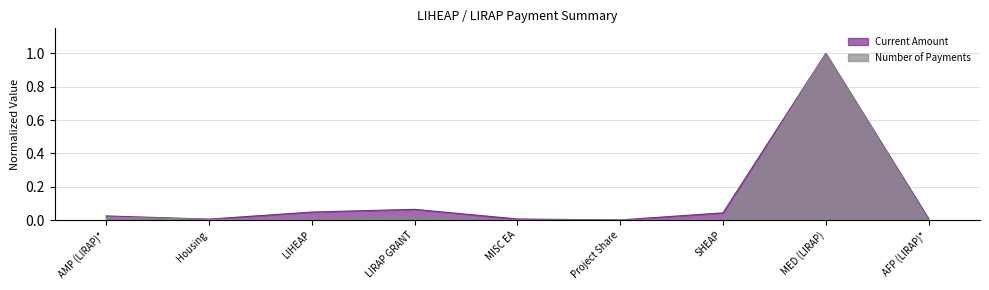

True or false: Current Amount has a value of 0.0 at MISC EA.

False